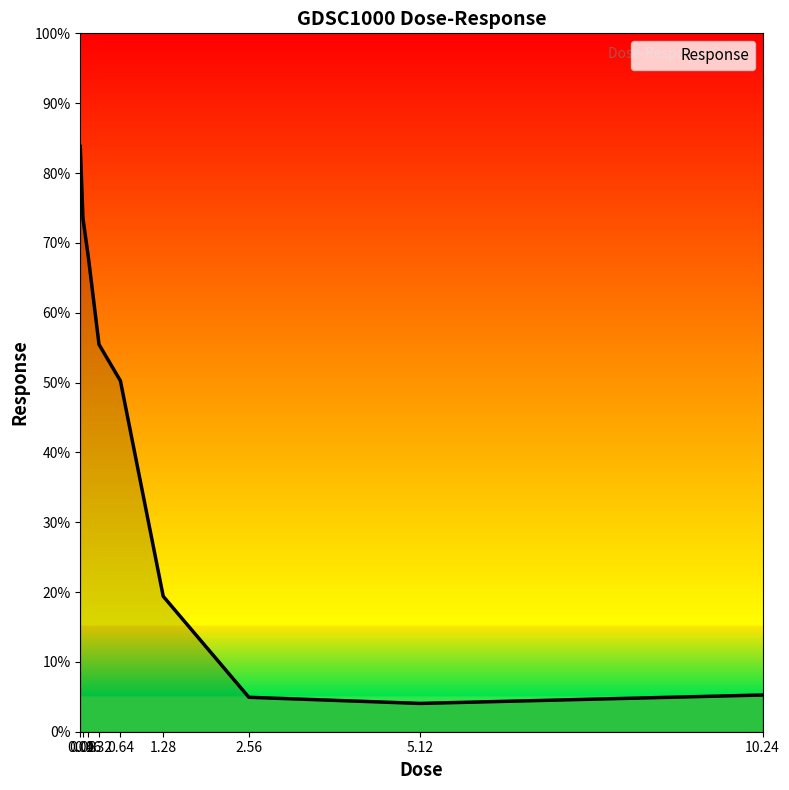

Which category has the highest value across all series?

0.04